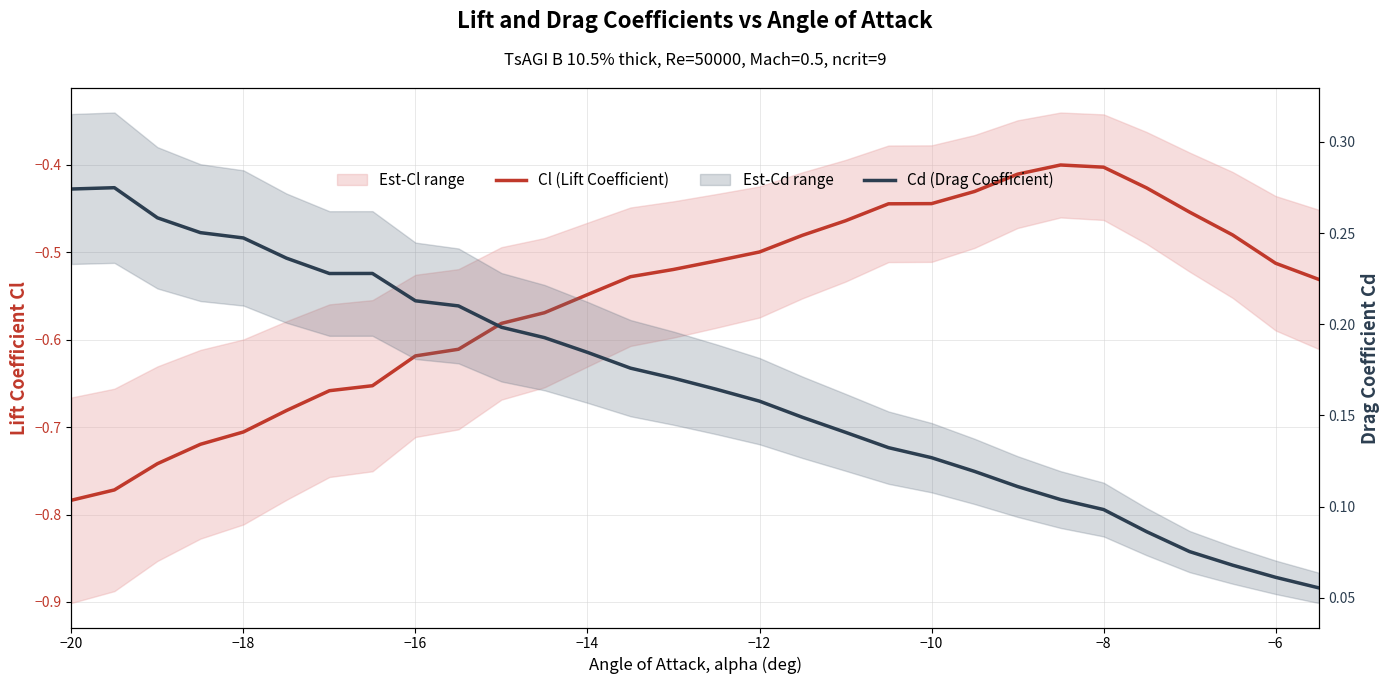

Which series has the widest spread of values?

Cl (Lift Coefficient)